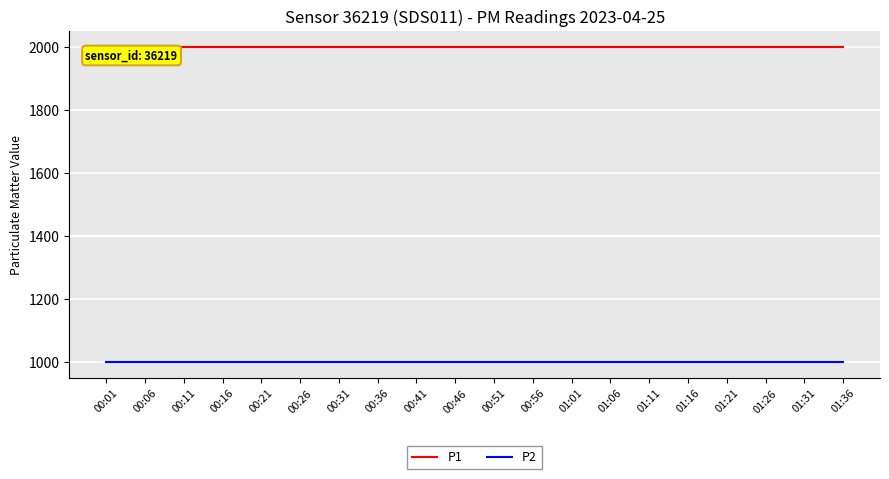

Does the chart have visible grid lines?

Yes